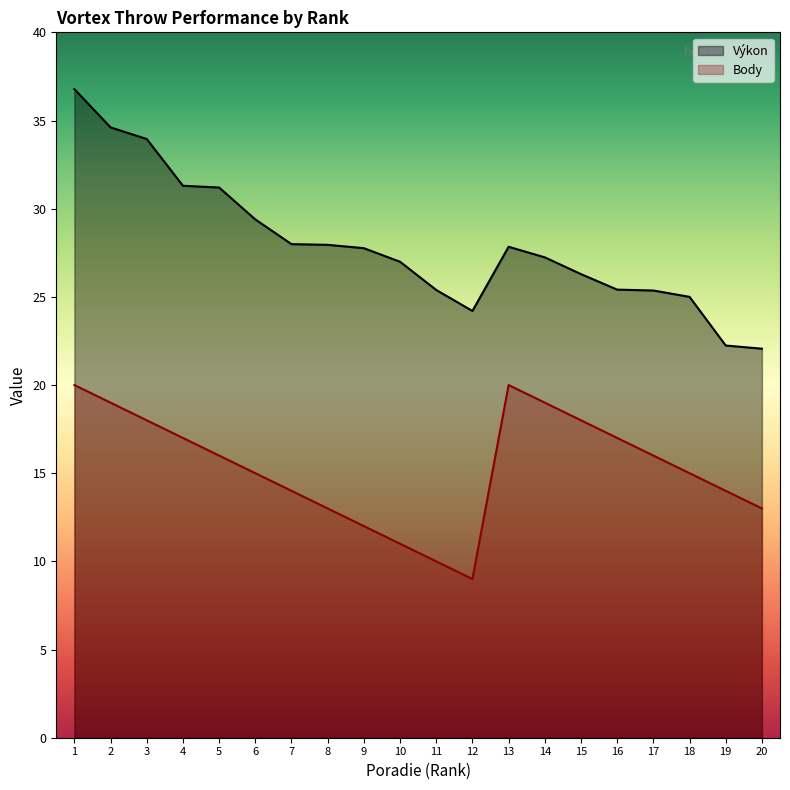

Is it true that Body equals 28.8 at 5?

False